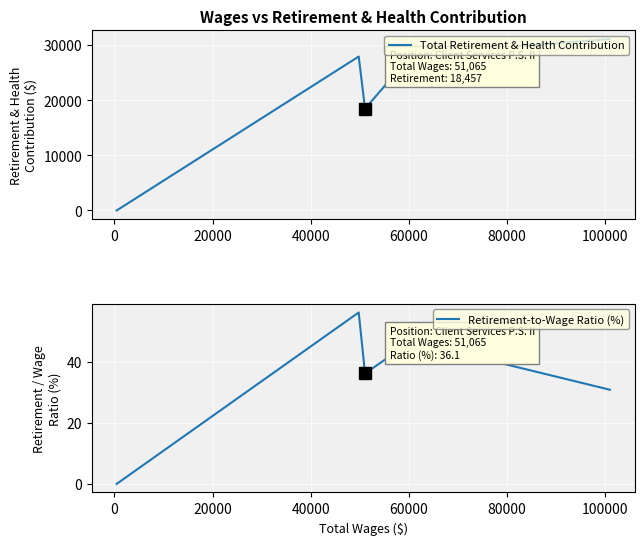

How many interior local valleys does the Total Retirement & Health Contribution series have?

1